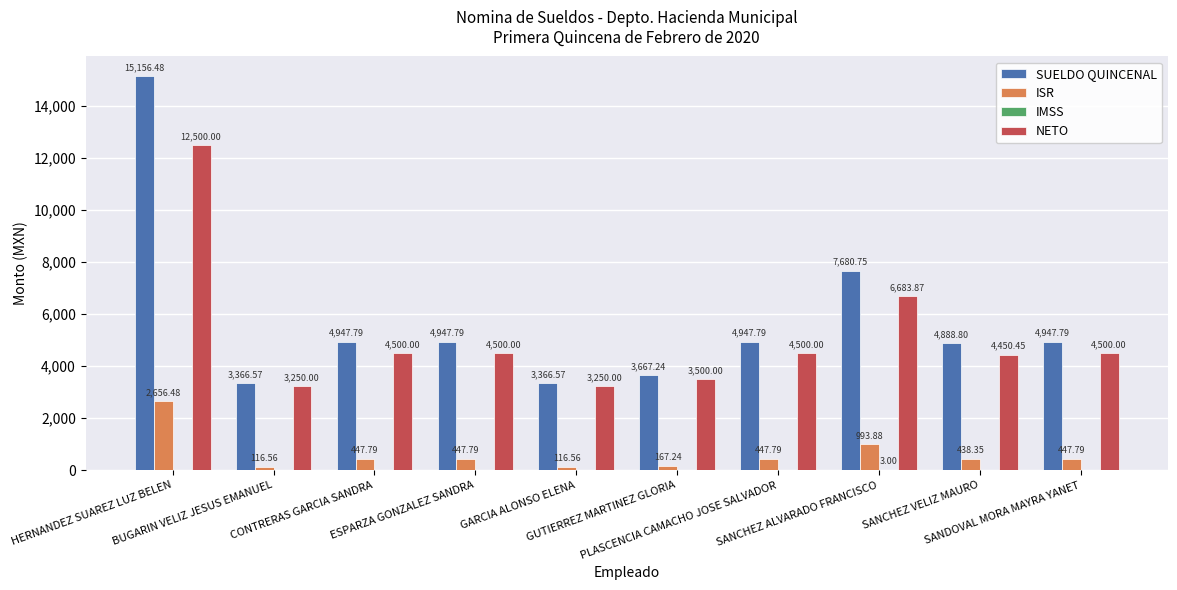

What is the approximate value of SUELDO QUINCENAL at CONTRERAS GARCIA SANDRA?

4947.8